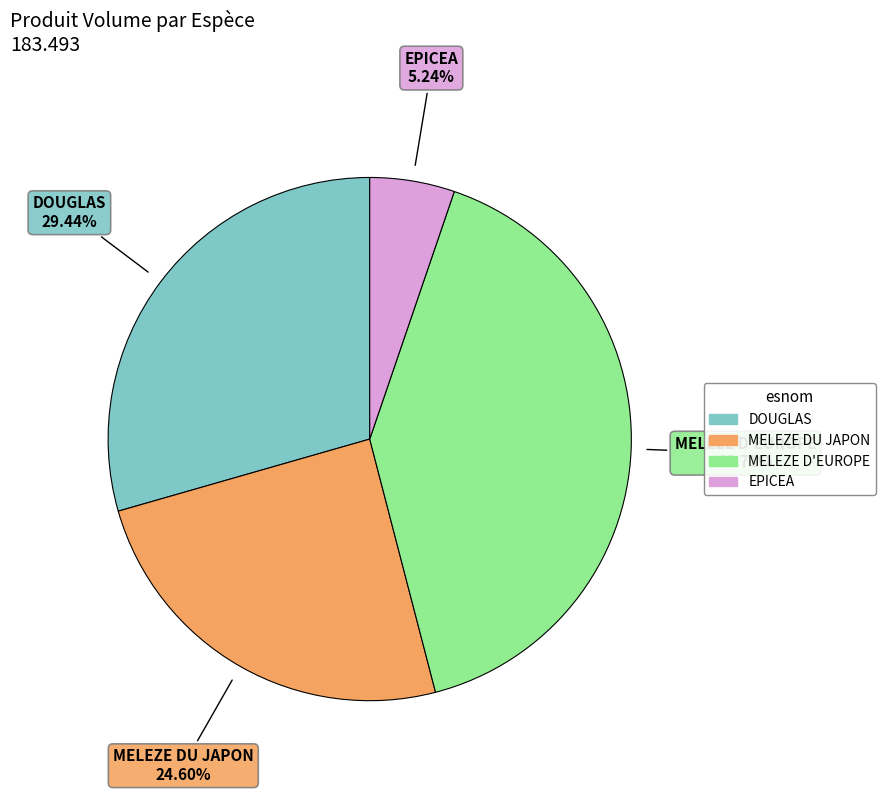

Is there any slice that represents more than half of the pie?

No